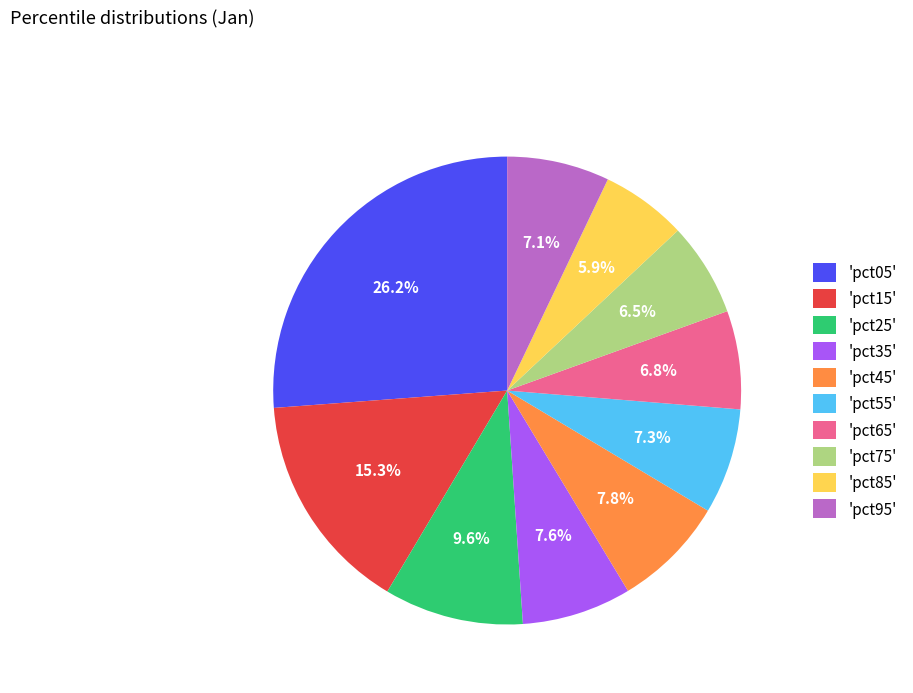

Combined, do 'pct15' and 'pct55' account for over 50%?

No